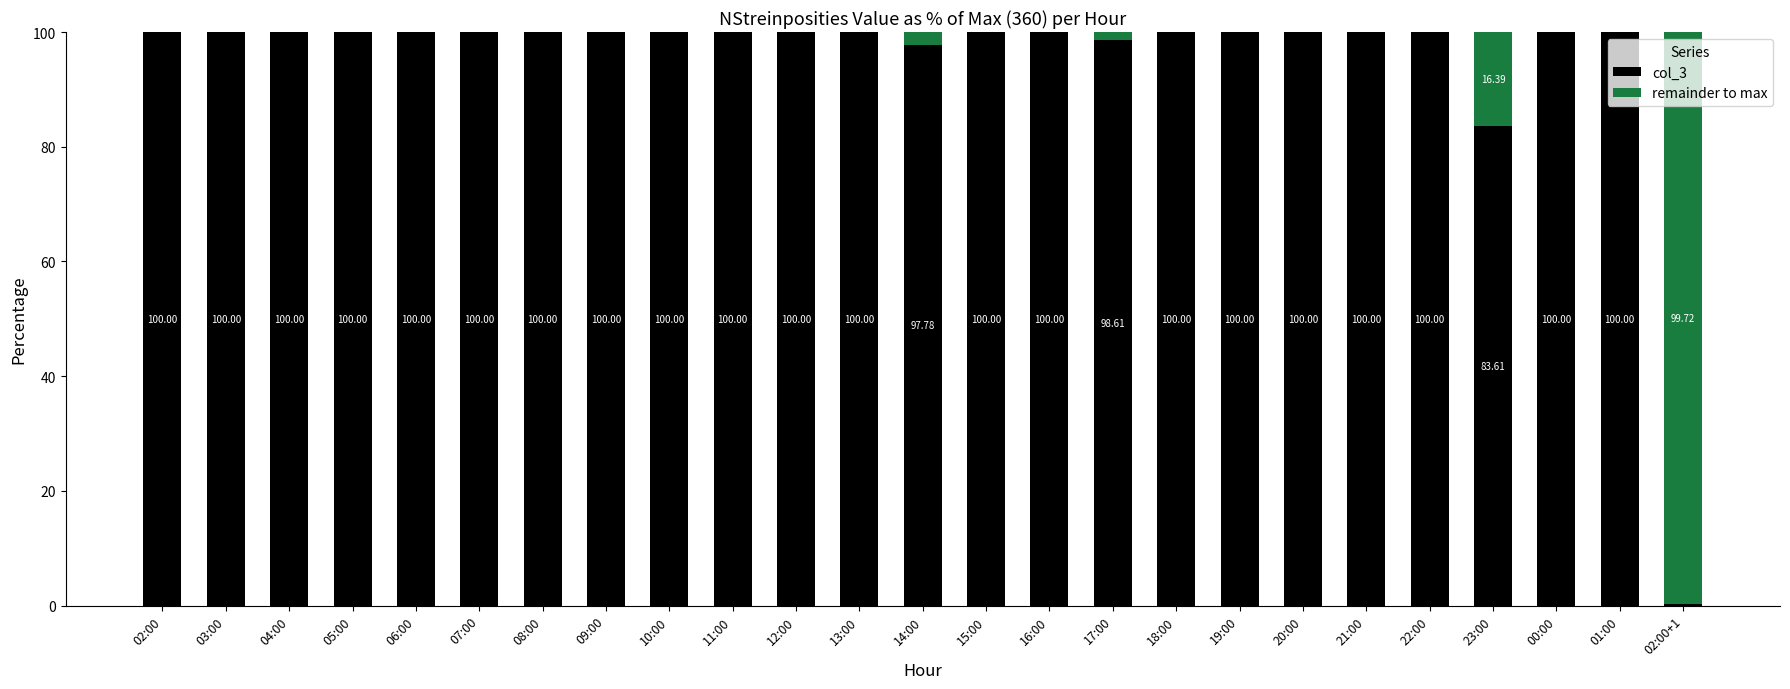

How many data points does each series have?

25